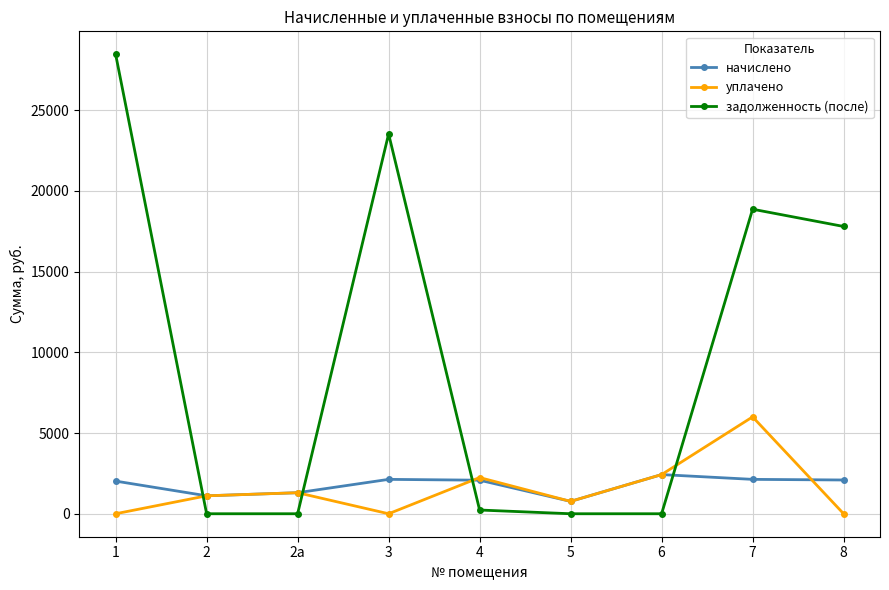

List the series in order of their peak value, highest first.

задолженность (после), уплачено, начислено